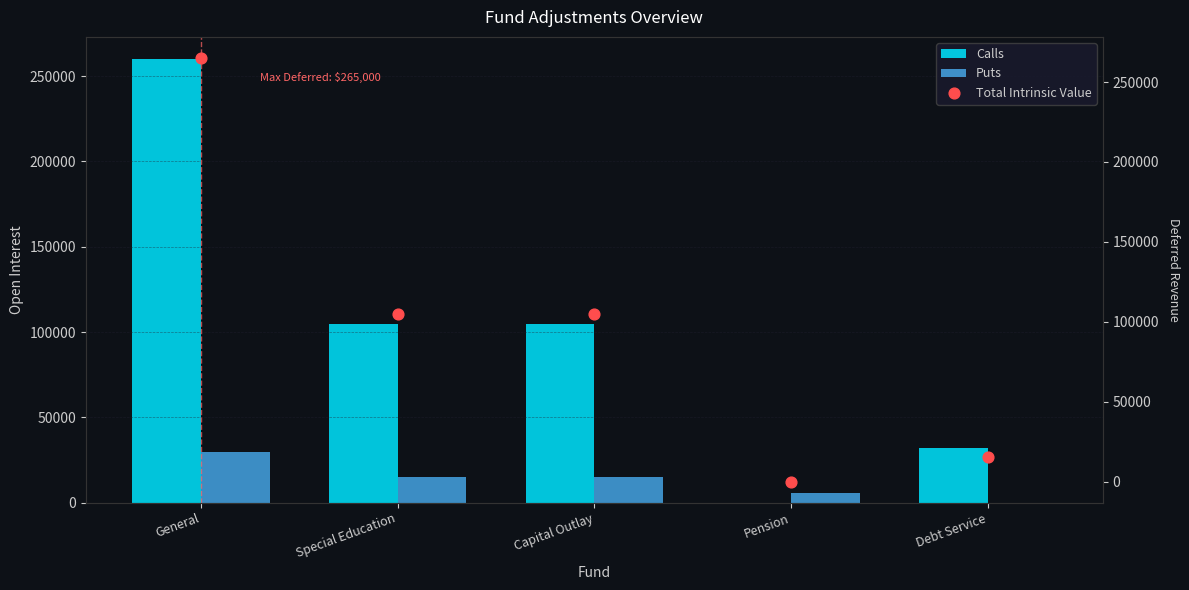

At how many categories does at least one series exceed 141834?

1